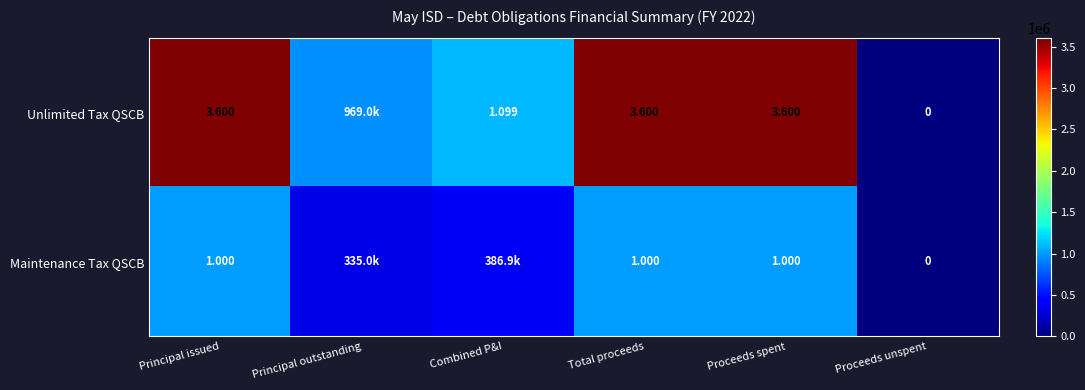

Is the value of Unlimited Tax QSCB at Combined P&I greater than the value of Maintenance Tax QSCB at Total proceeds?

Yes